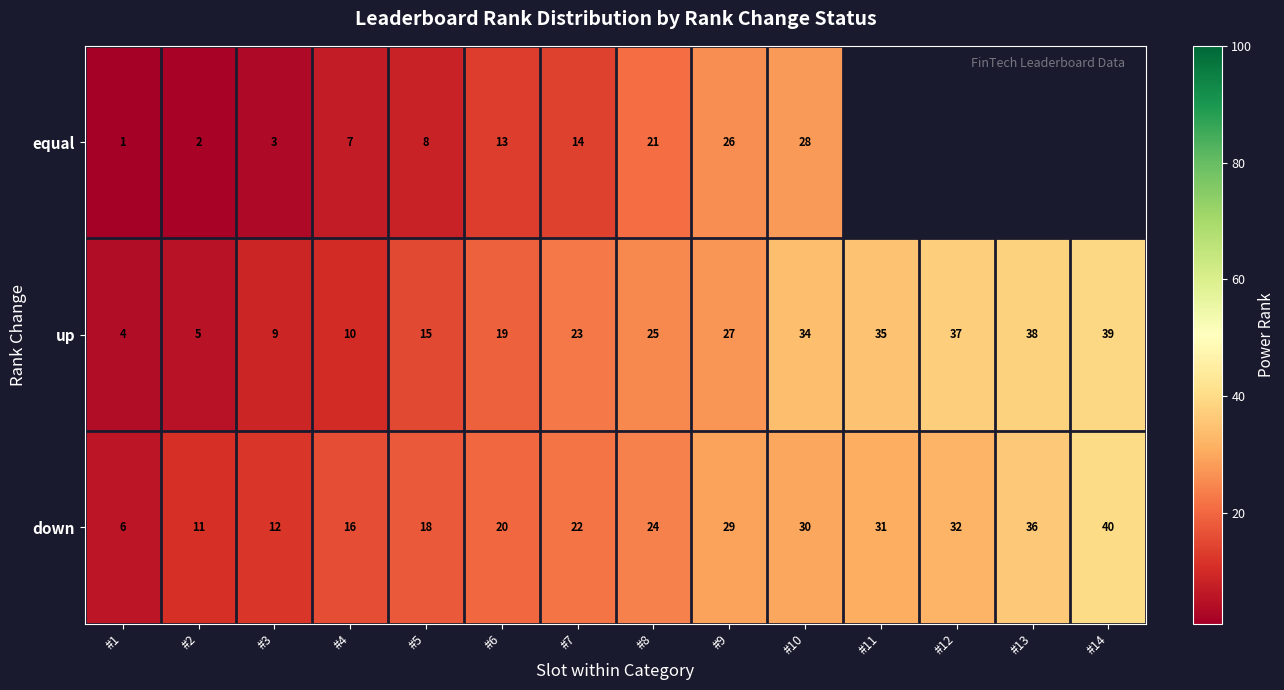

How many data points in up are less than 25?

7